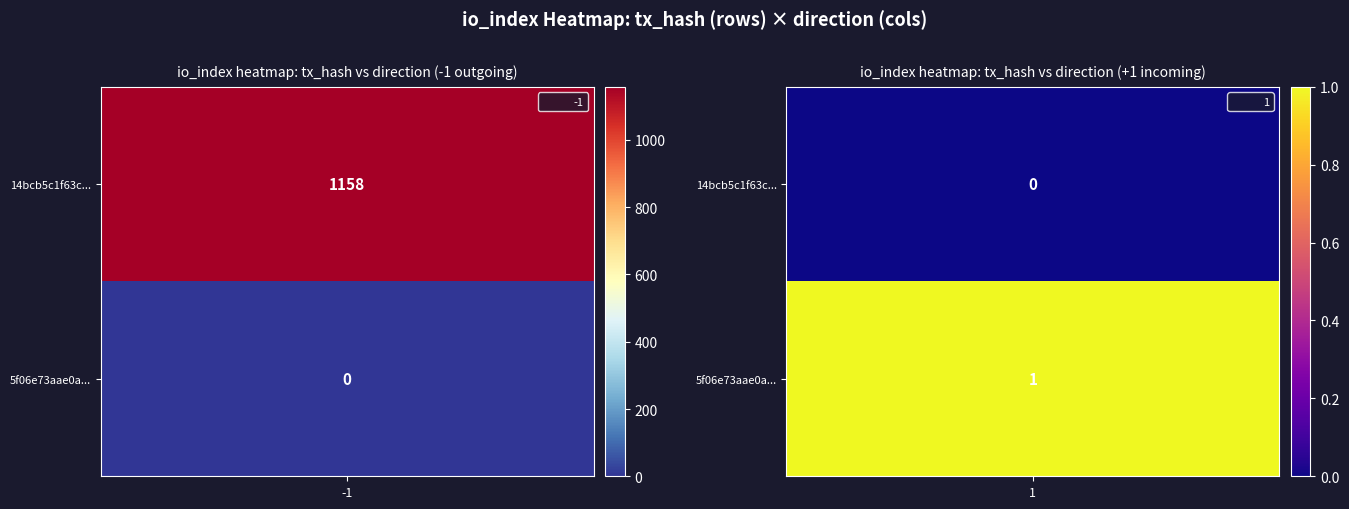

Which series changed the most between direction and io_index?

14bcb5c1f63cd369ac60b2d97e46040812e9d6e